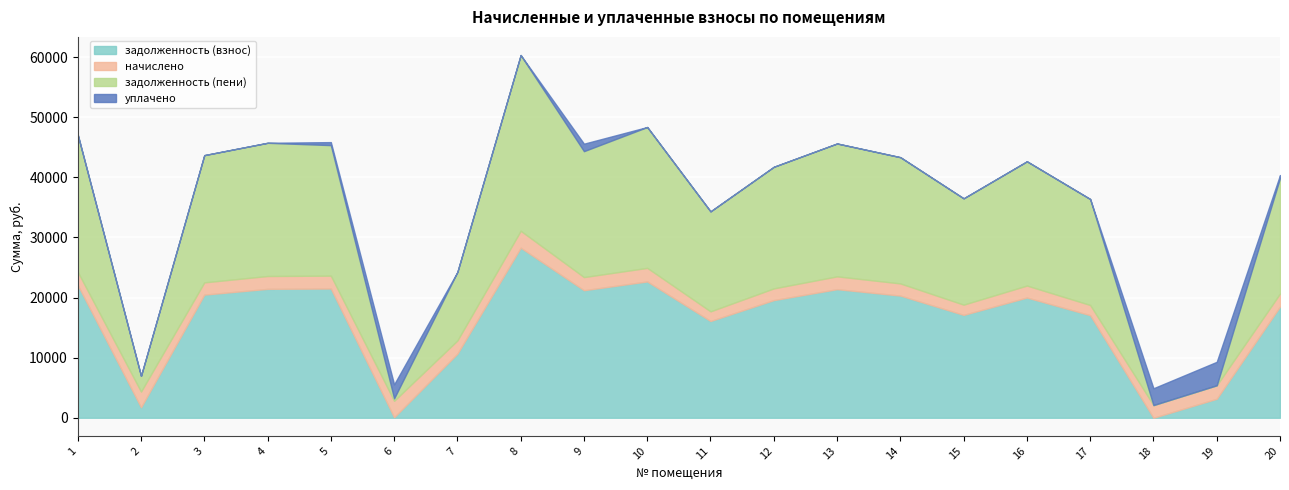

What is the value of the задолженность (пени) point at the 1st from the left?

22822.4